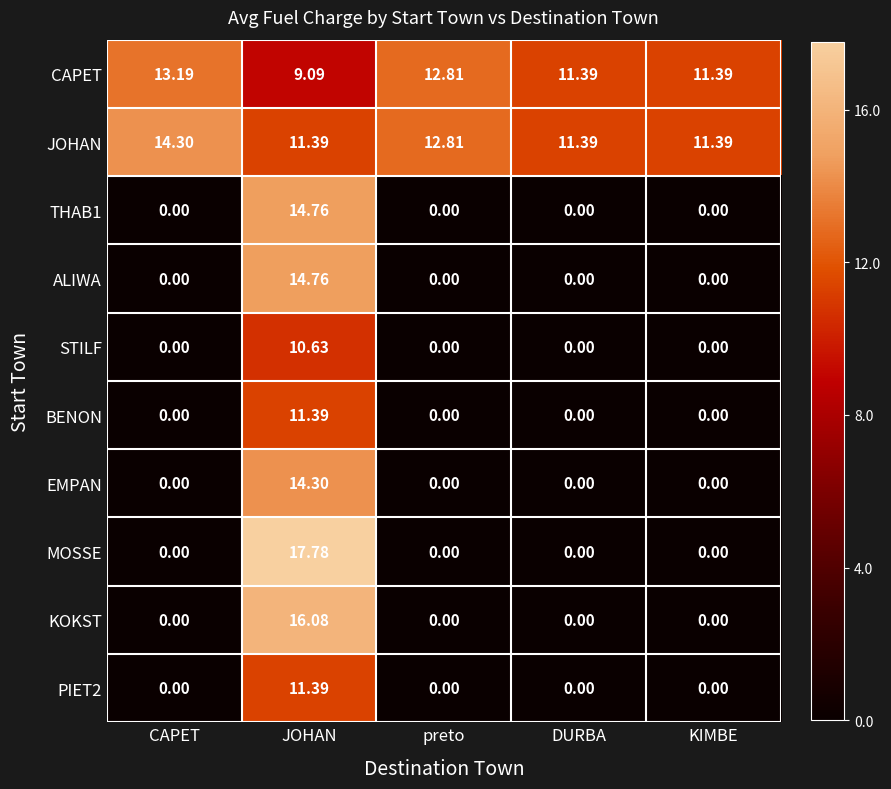

Which category has the highest value in the MOSSE series?

JOHAN